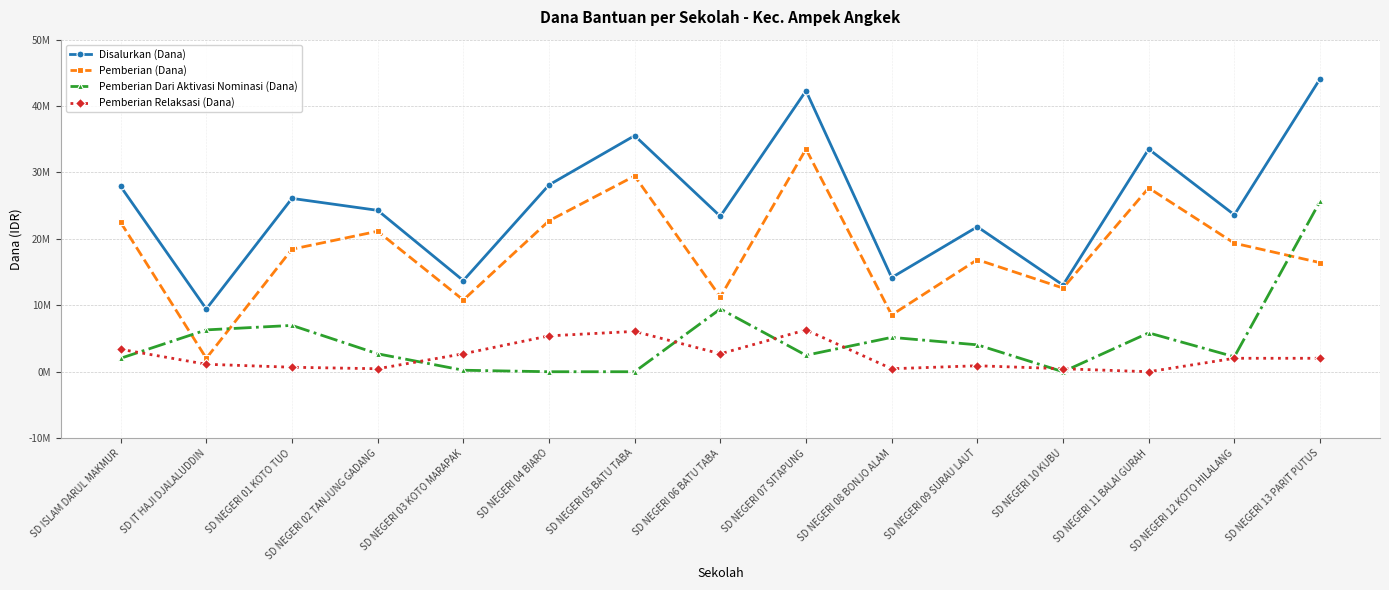

How many interior local valleys does the Pemberian Dari Aktivasi Nominasi (Dana) series have?

3